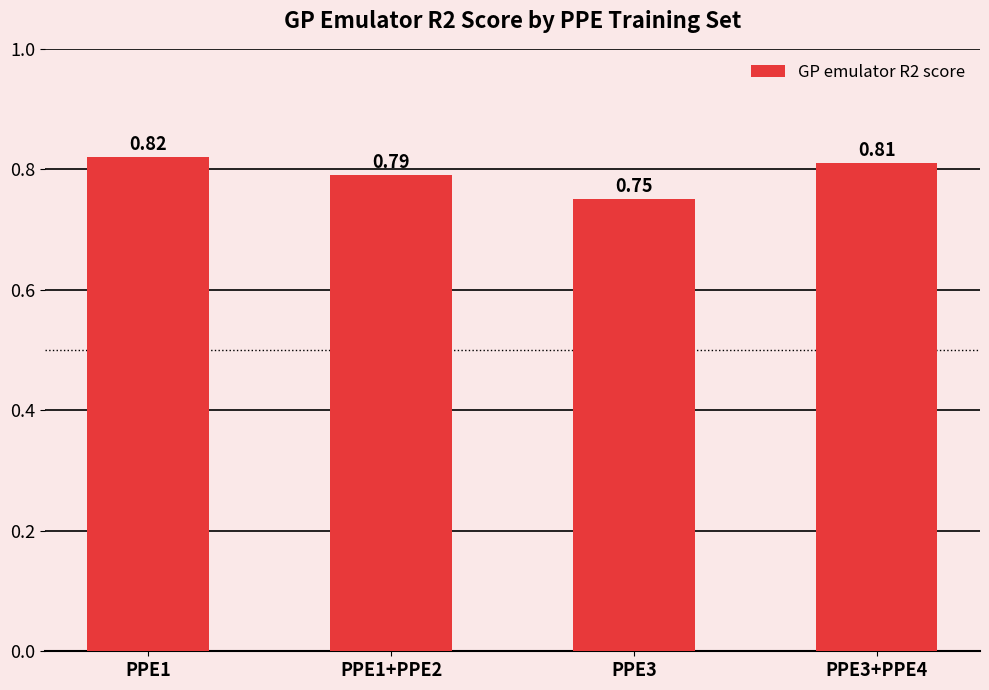

What is the sum of the values at PPE1 and PPE3?

1.6